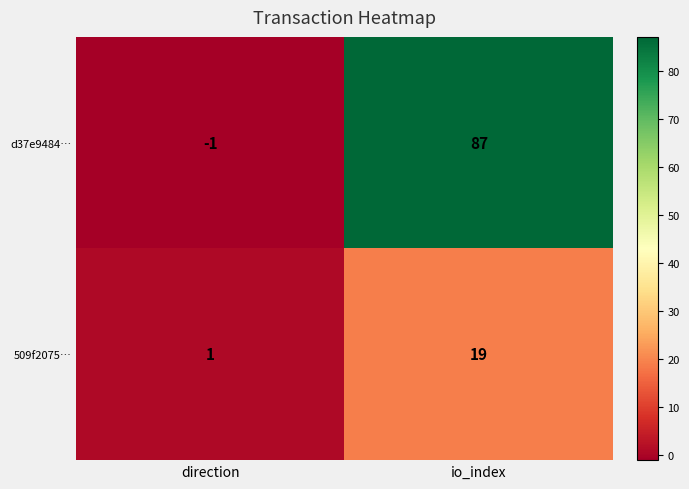

What value does the 509f2075… series have at io_index, to the nearest 5?

20